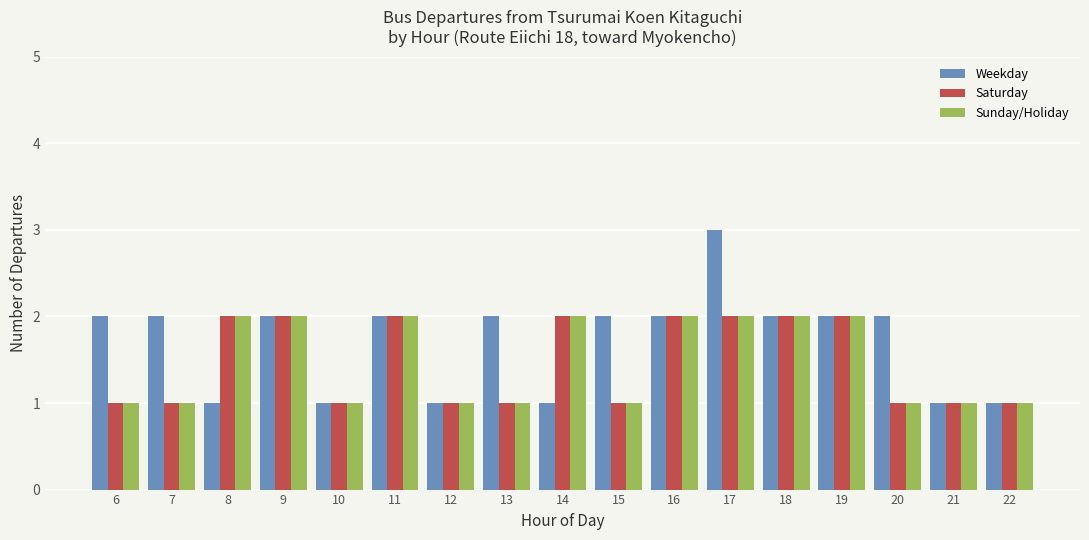

True or false: Sunday/Holiday has a value of 2 at 19.

True